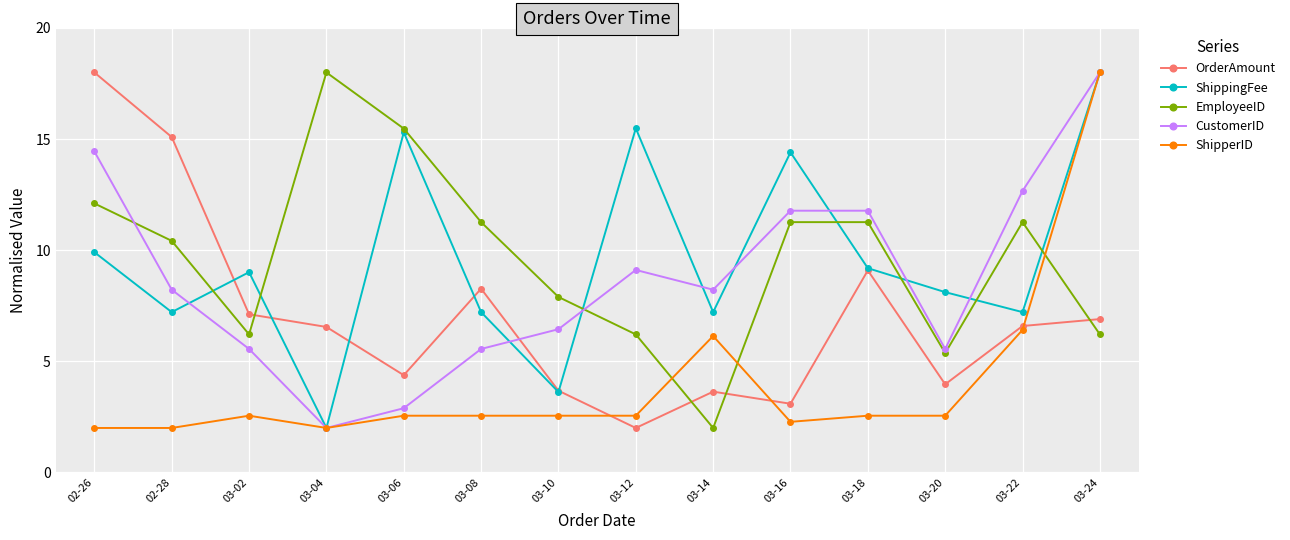

What are all the series names shown in the legend?

OrderAmount, ShippingFee, EmployeeID, CustomerID, ShipperID